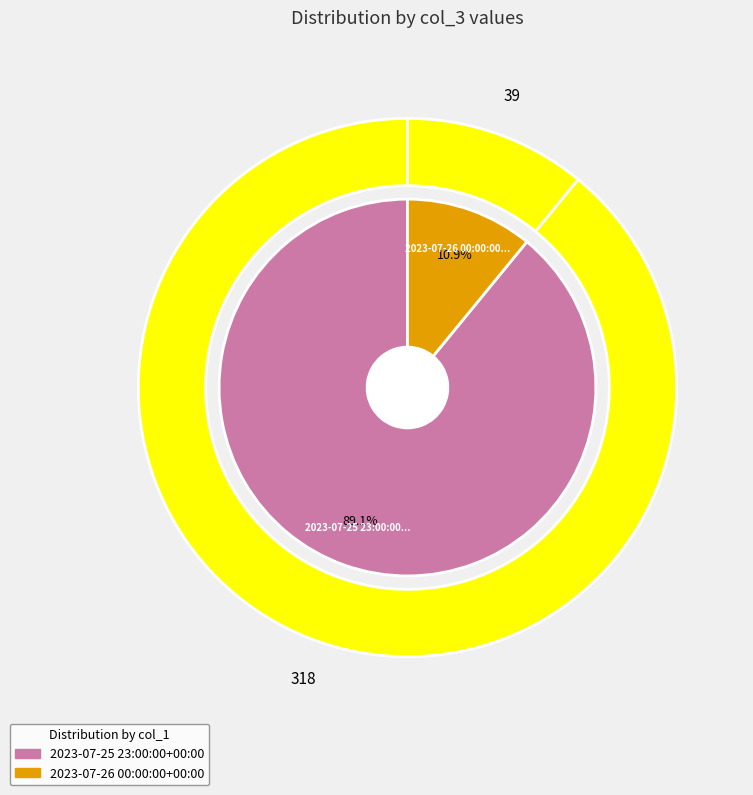

Which category has the smallest portion of the pie?

2023-07-26 00:00:00+00:00